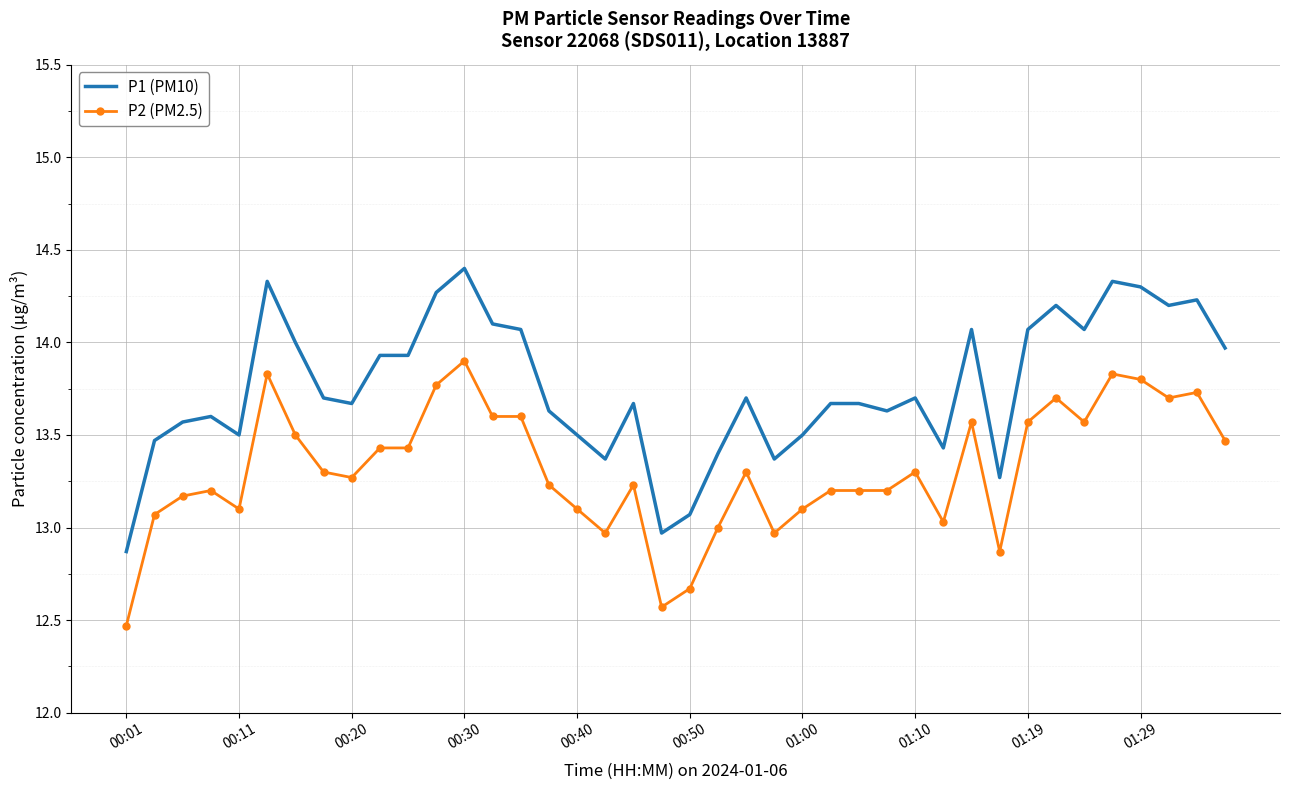

What is the maximum value shown in the chart?

14.4